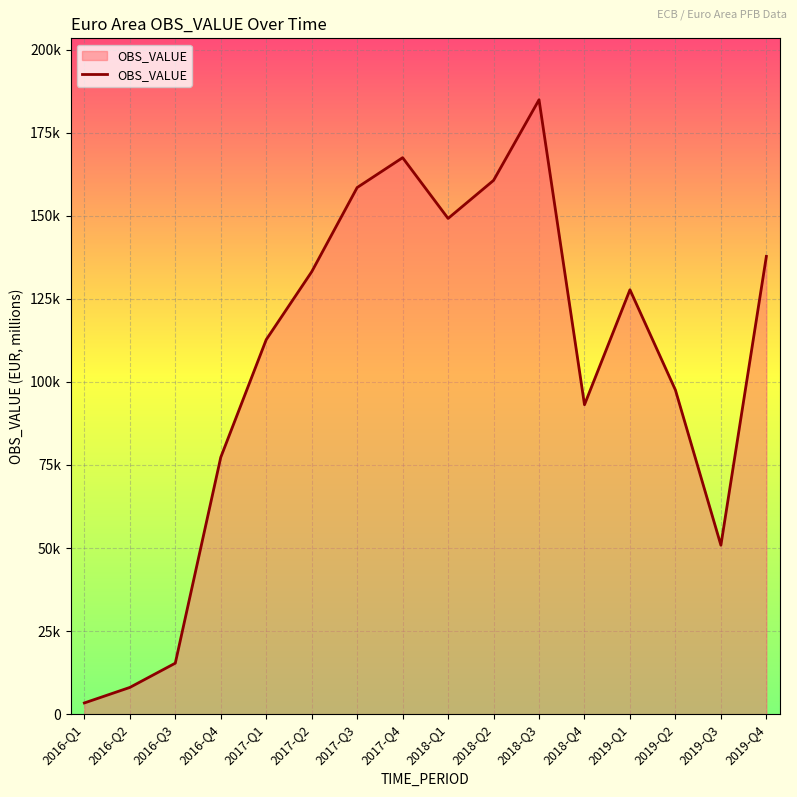

Which has a higher value, 2017-Q4 or 2018-Q2?

2017-Q4